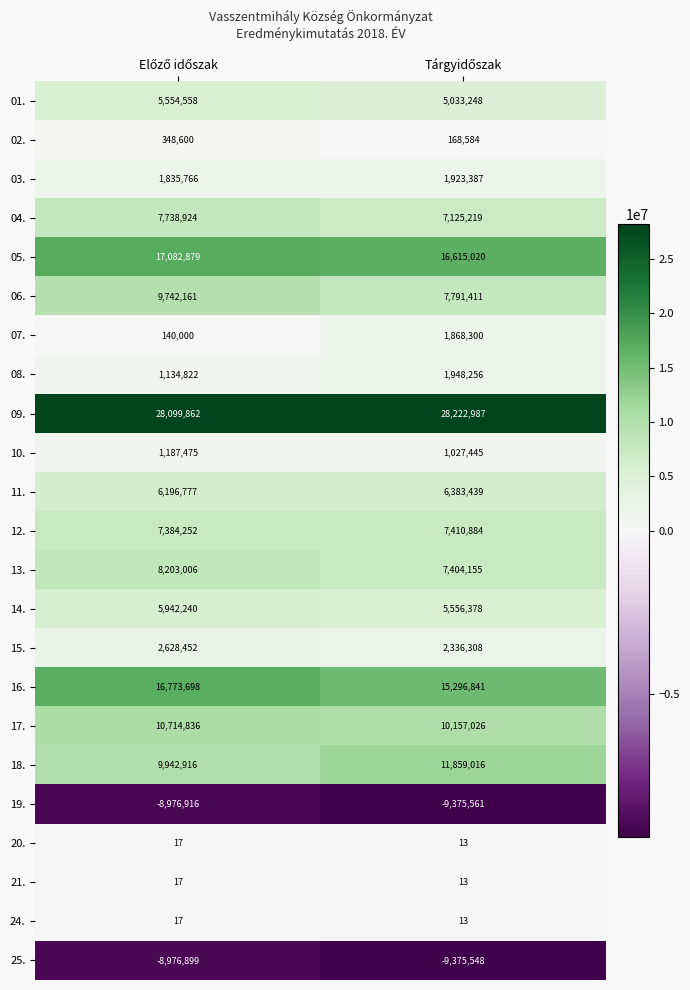

How many categories are shown in the chart?

2